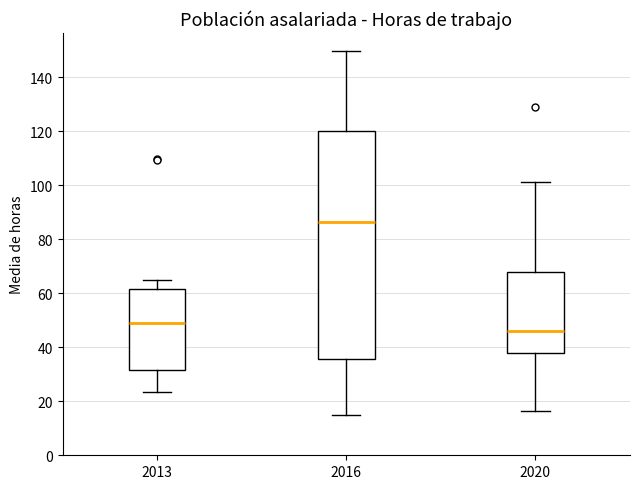

Comparing the boxes themselves (not the whiskers), which one is the tallest?

2016